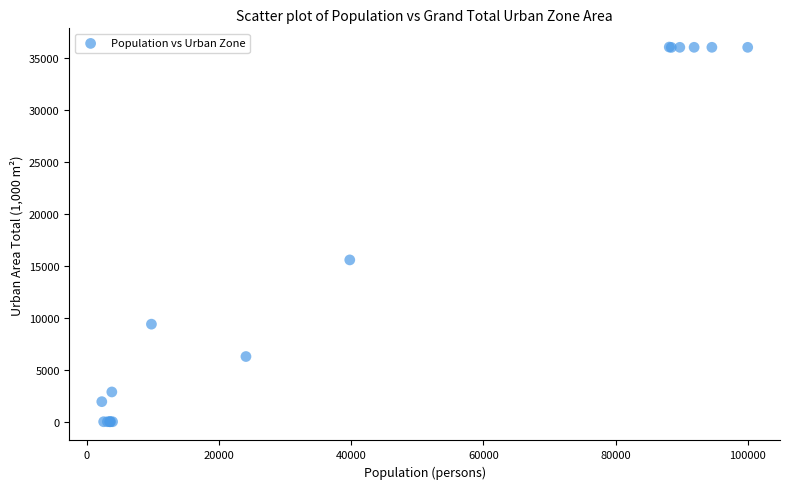

What Y value in the scatter plot is closest to 18048?

15590